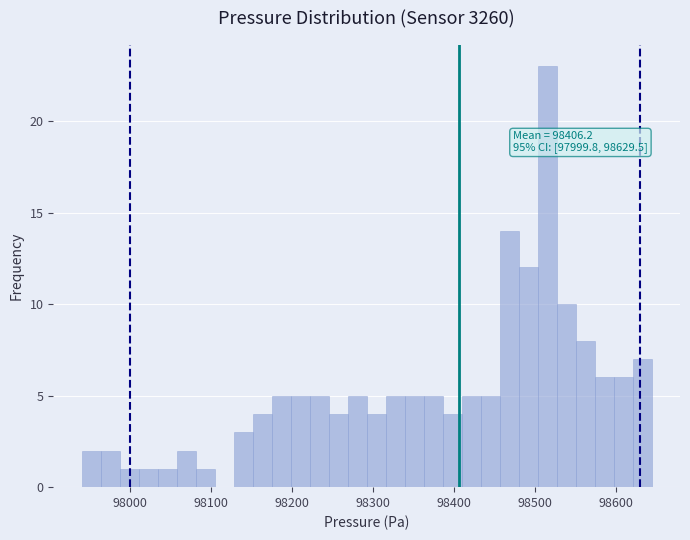

Around what value on the x-axis is the tallest bar? Give the approximate position of its centre, as read against the axis.

98520